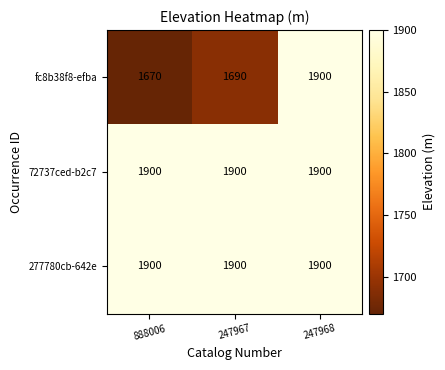

Reading right to left, transcribe all the data shown in this chart.

fc8b38f8-efba: 247968=1900	247967=1690	888006=1670
72737ced-b2c7: 247968=1900	247967=1900	888006=1900
277780cb-642e: 247968=1900	247967=1900	888006=1900